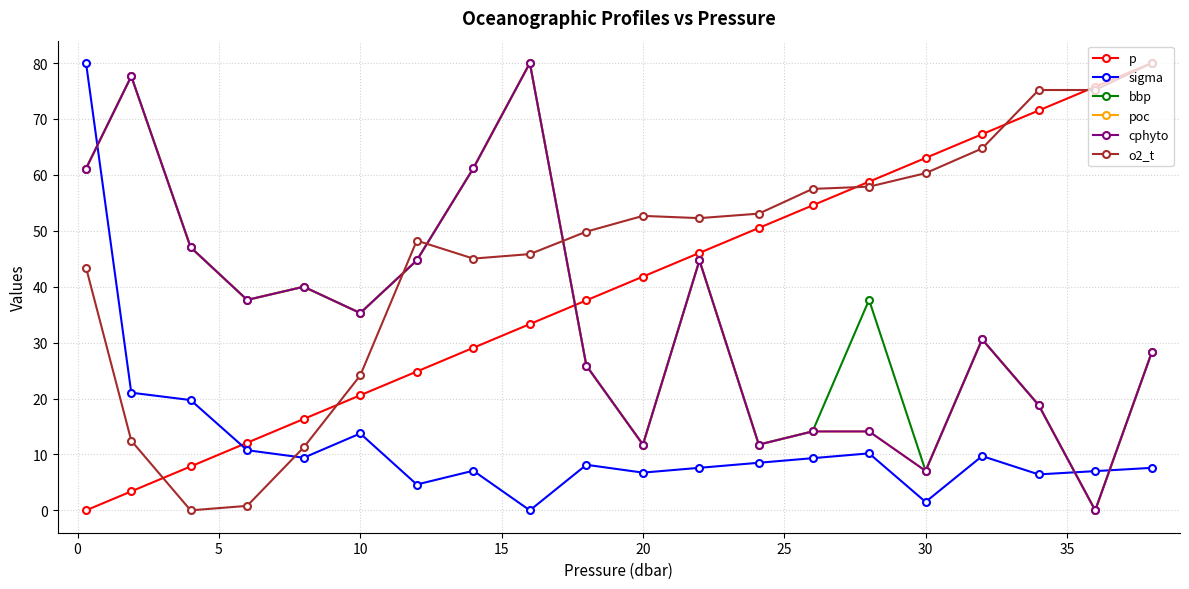

Which series has the largest total across all categories?

o2_t